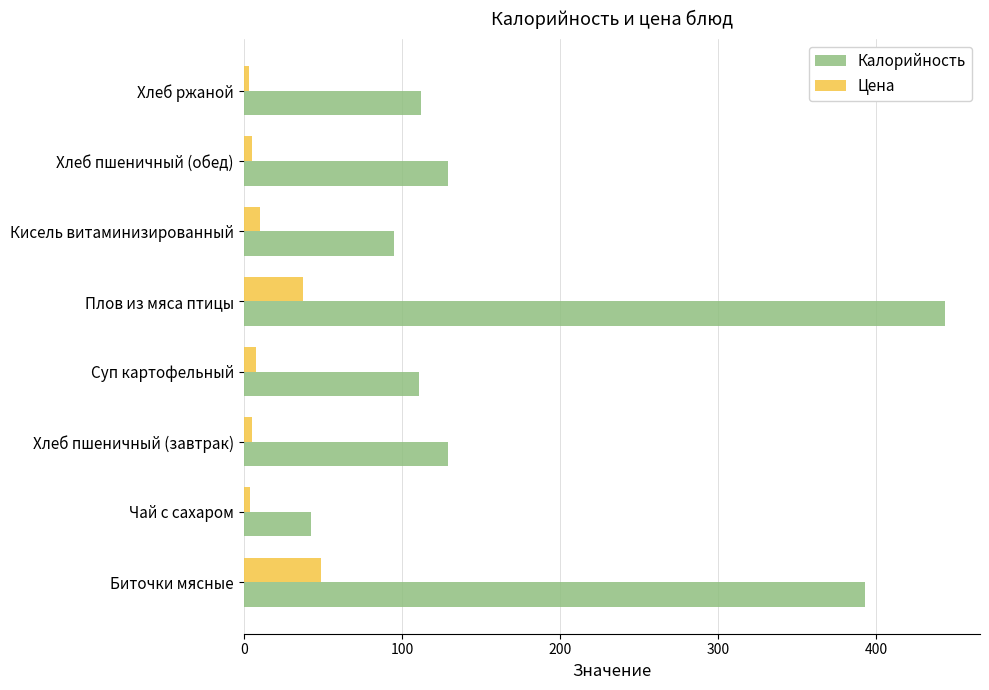

What is the average value of the Цена series?

15.2